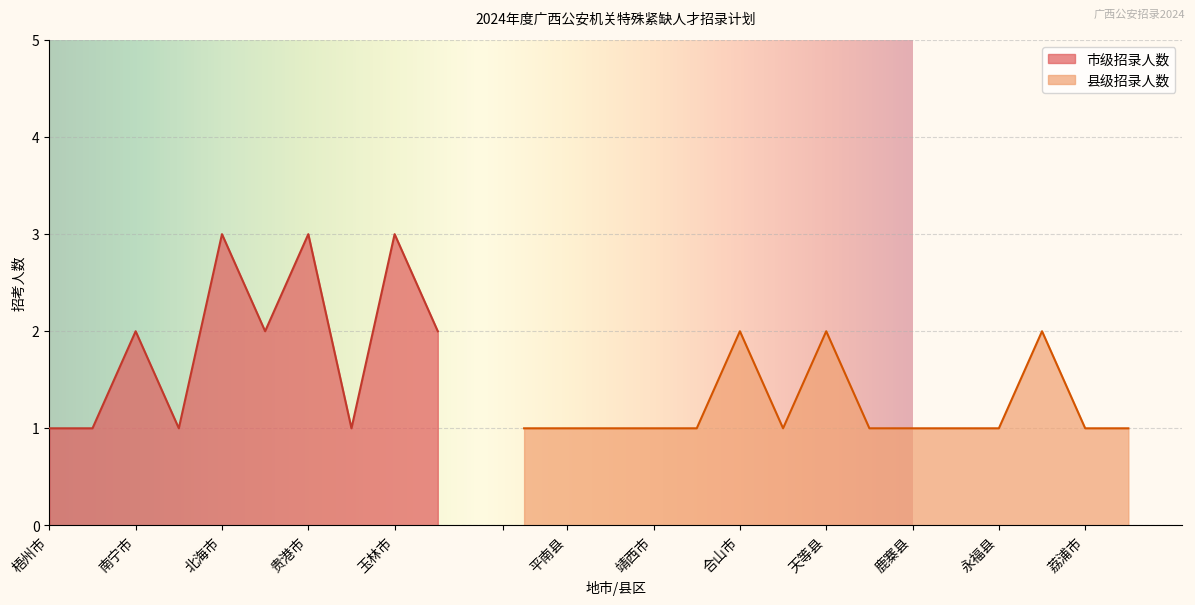

Is it true that 市级招录人数 equals 4 at 贵港市?

False